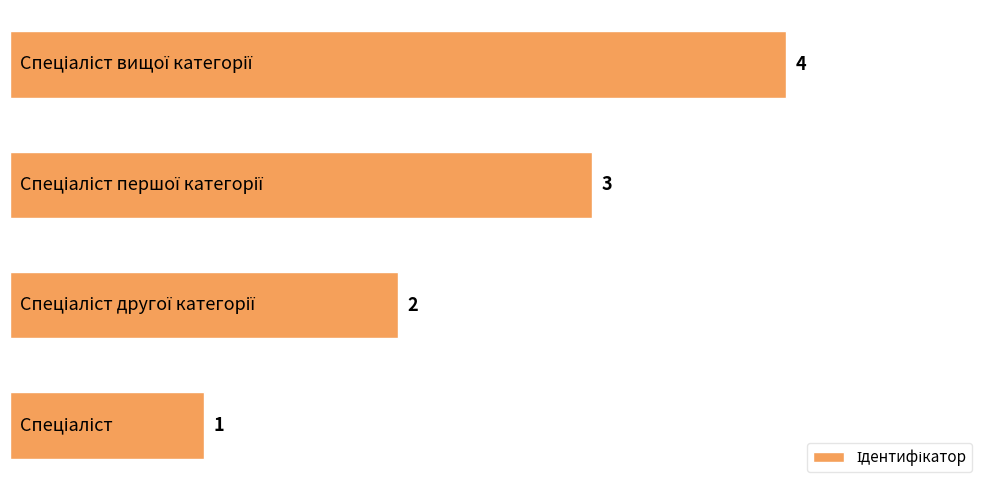

Does the chart contain stacked bars?

No